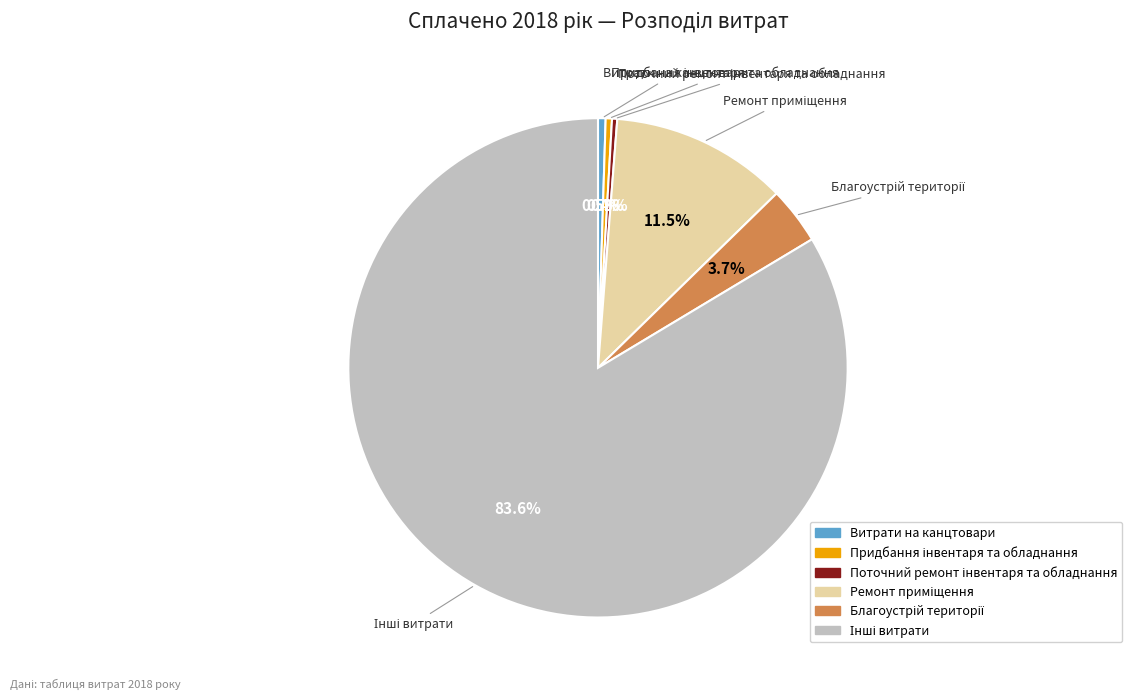

Does any single category account for the majority?

Yes